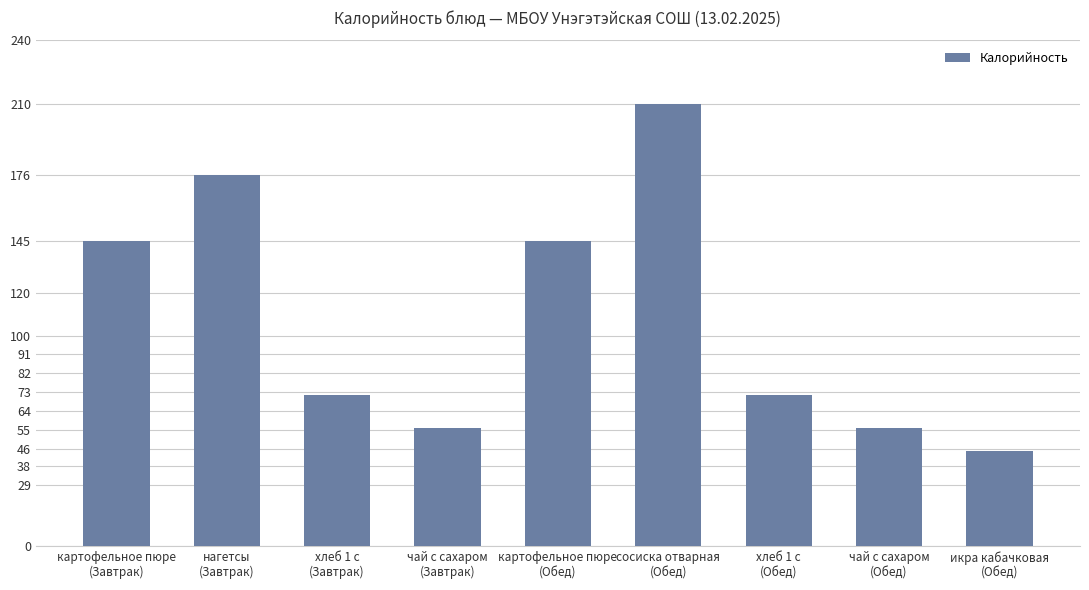

Which category has the highest value across all series?

сосиска отварная
(Обед)